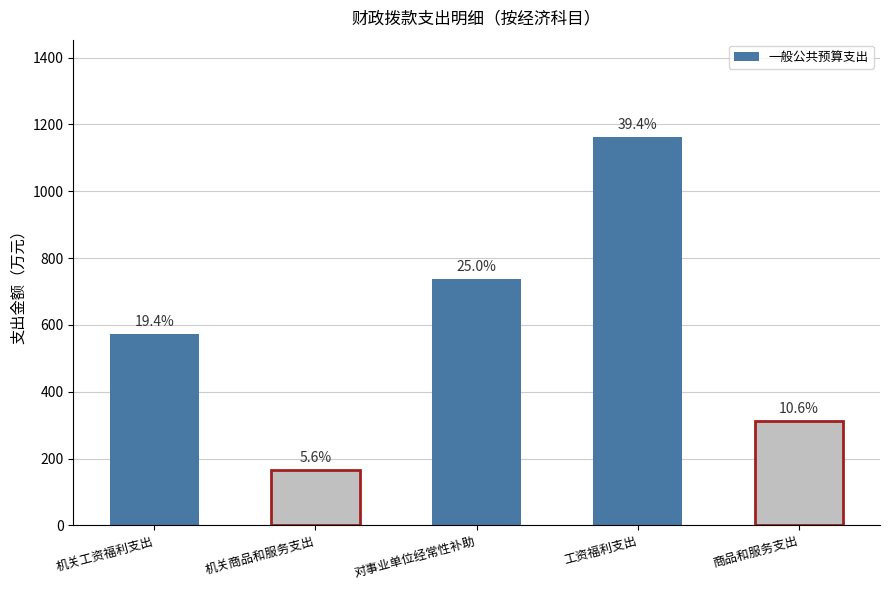

How many bars are there in total?

5